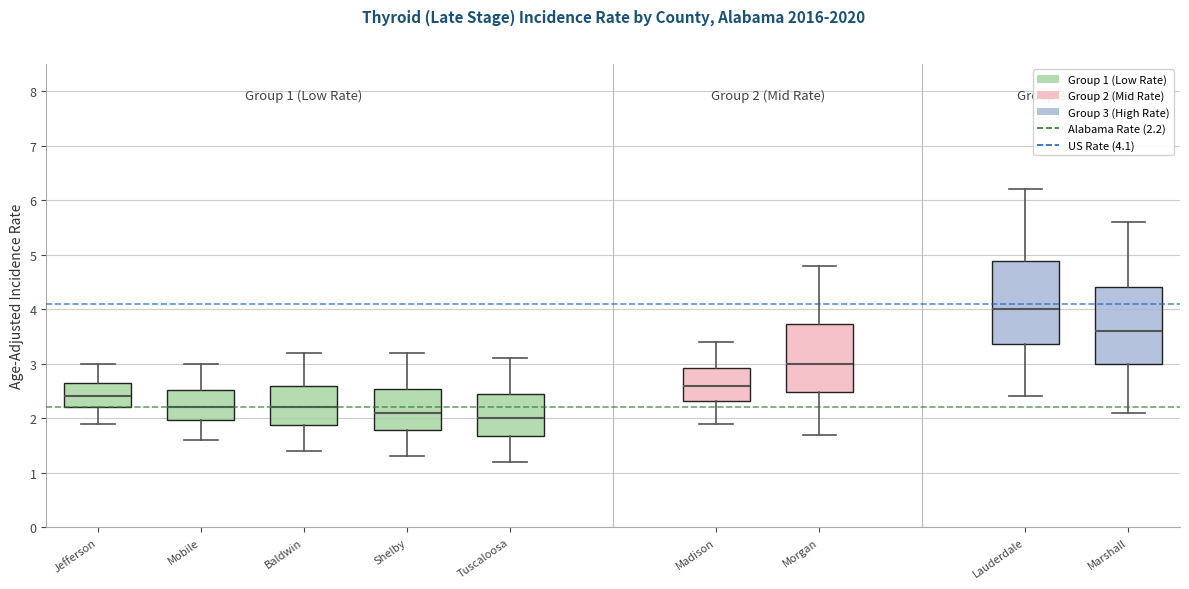

Which box is the tallest, from its lower edge to its upper edge?

Lauderdale